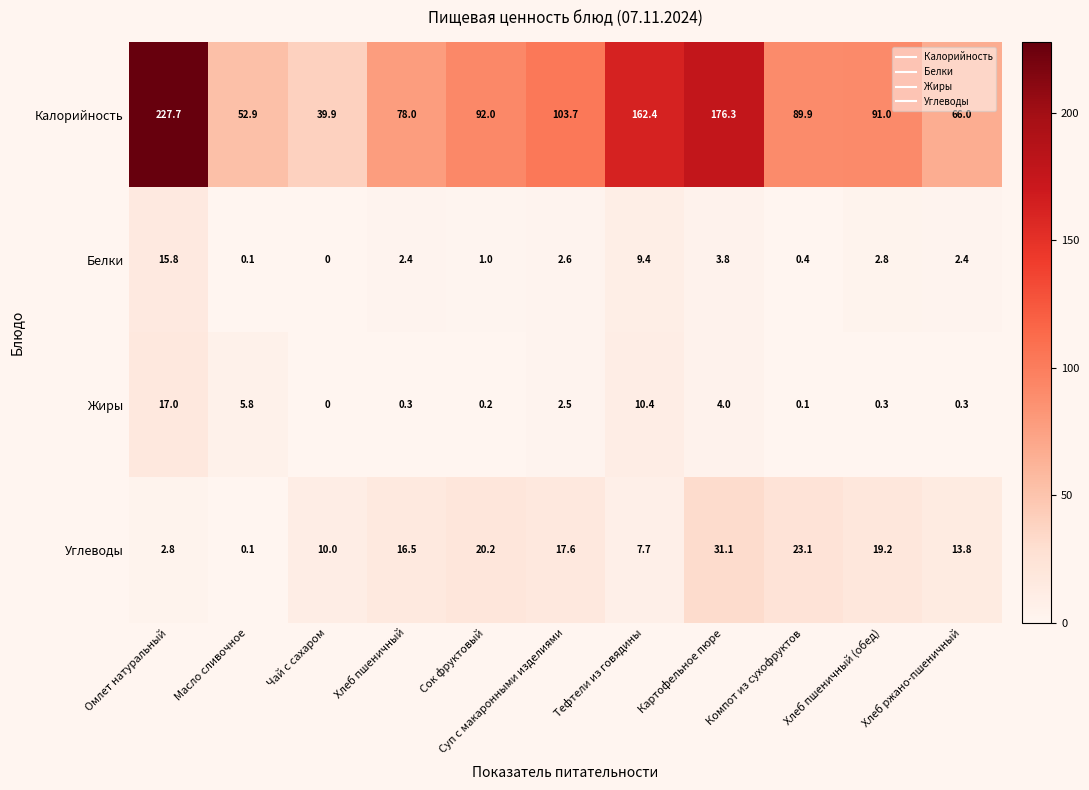

Where is Углеводы nearest to the value 15?

Хлеб ржано-пшеничный